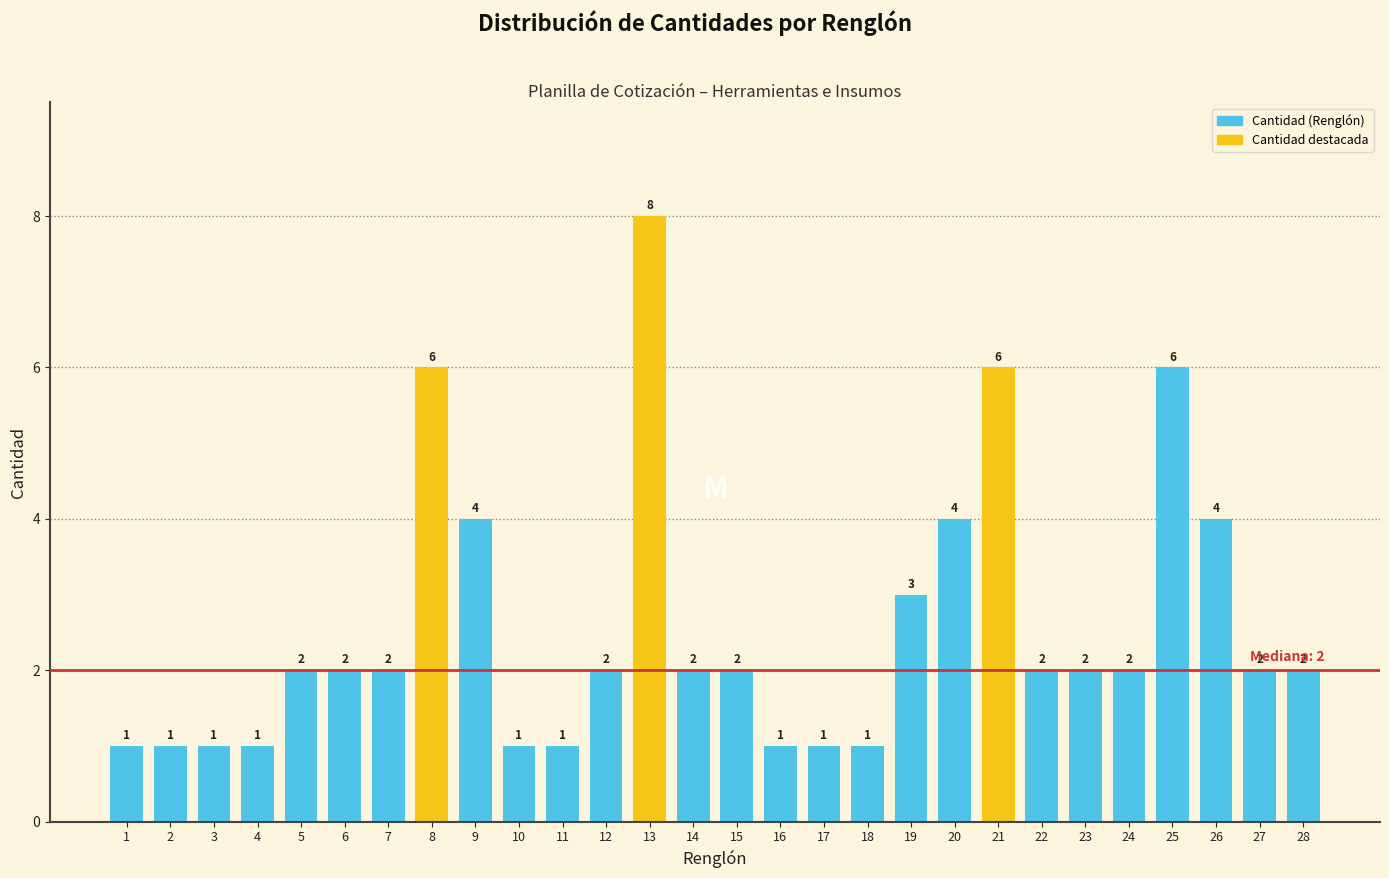

Reading left to right, what are all the values shown in this chart?

1	1	1	1	2	2	2	6	4	1	1	2	8	2	2	1	1	1	3	4	6	2	2	2	6	4	2	2